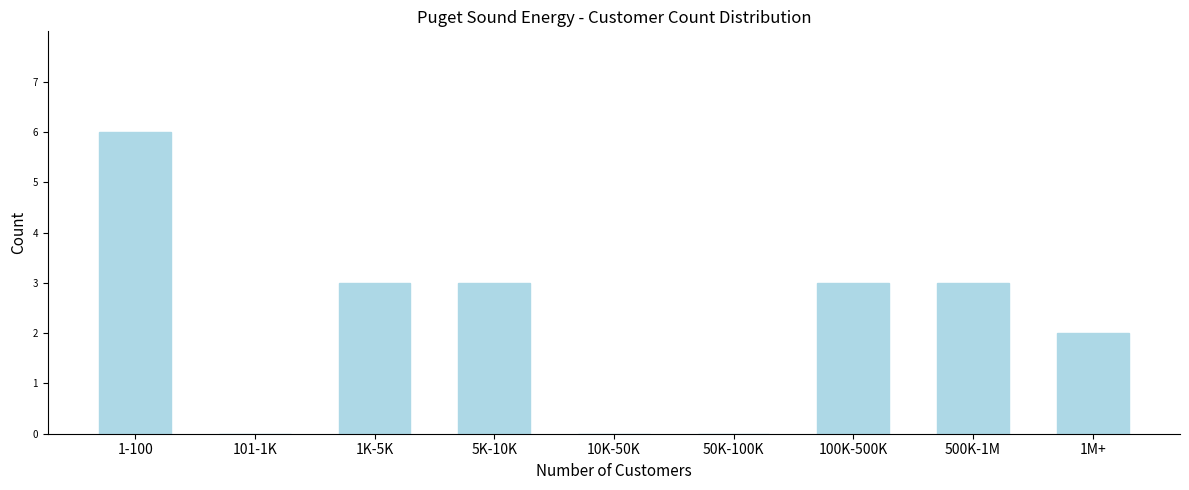

Reading right to left, list all the values displayed in this chart.

1M+=2	500K-1M=3	100K-500K=3	50K-100K=0	10K-50K=0	5K-10K=3	1K-5K=3	101-1K=0	1-100=6